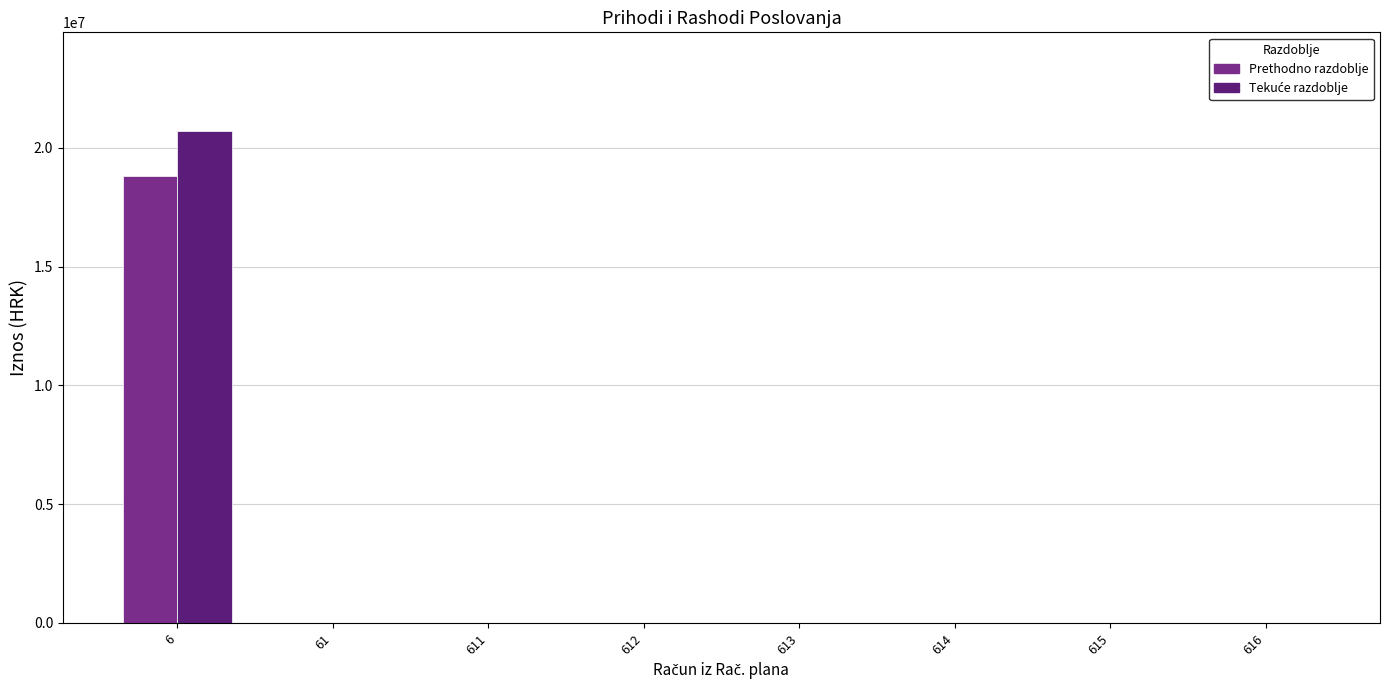

The value of Prethodno razdoblje at 615 is -10195967. True or false?

False